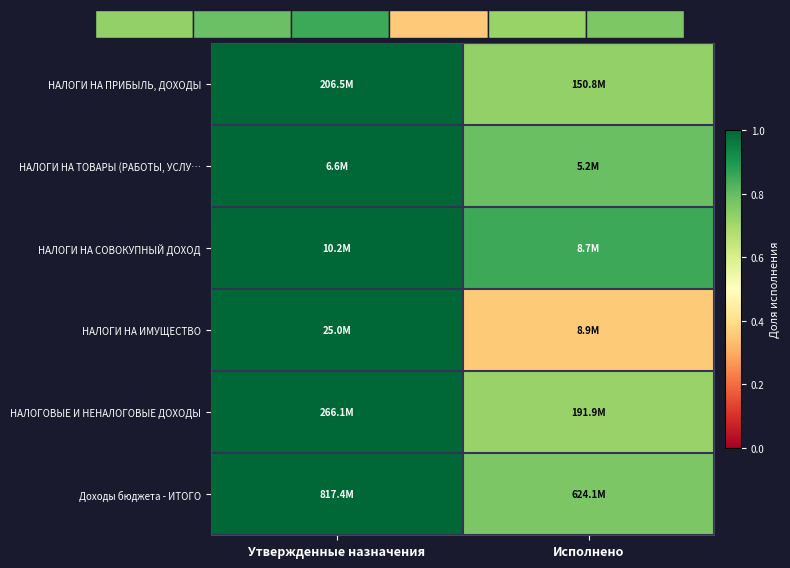

What is the total value across all series at Исполнено?

4.2